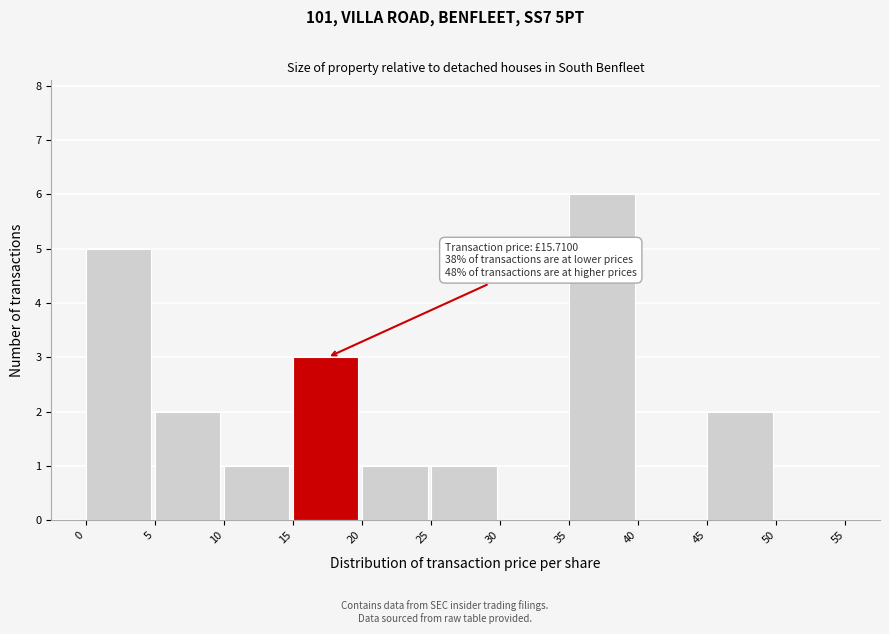

Over which range of the x-axis is the bar tallest?

35 to 40